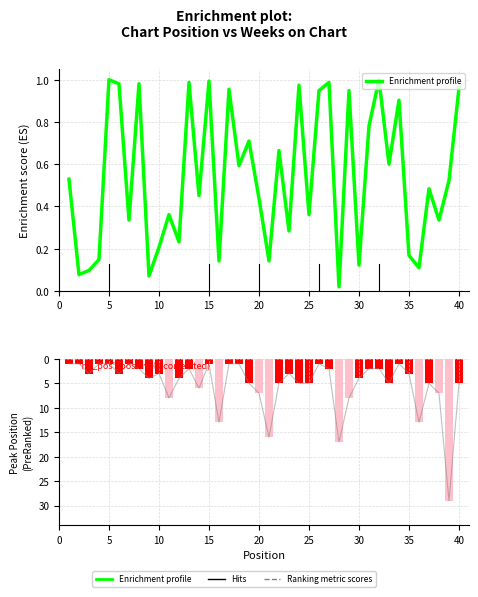

At which label does Ranking metric scores first exceed 4?

10